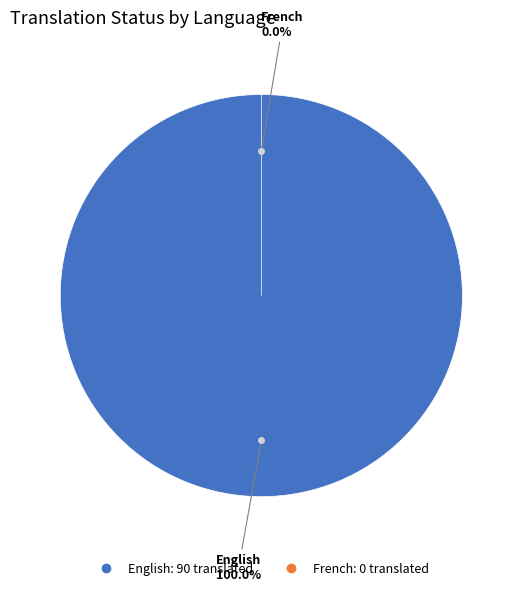

Which category has the smallest portion of the pie?

French